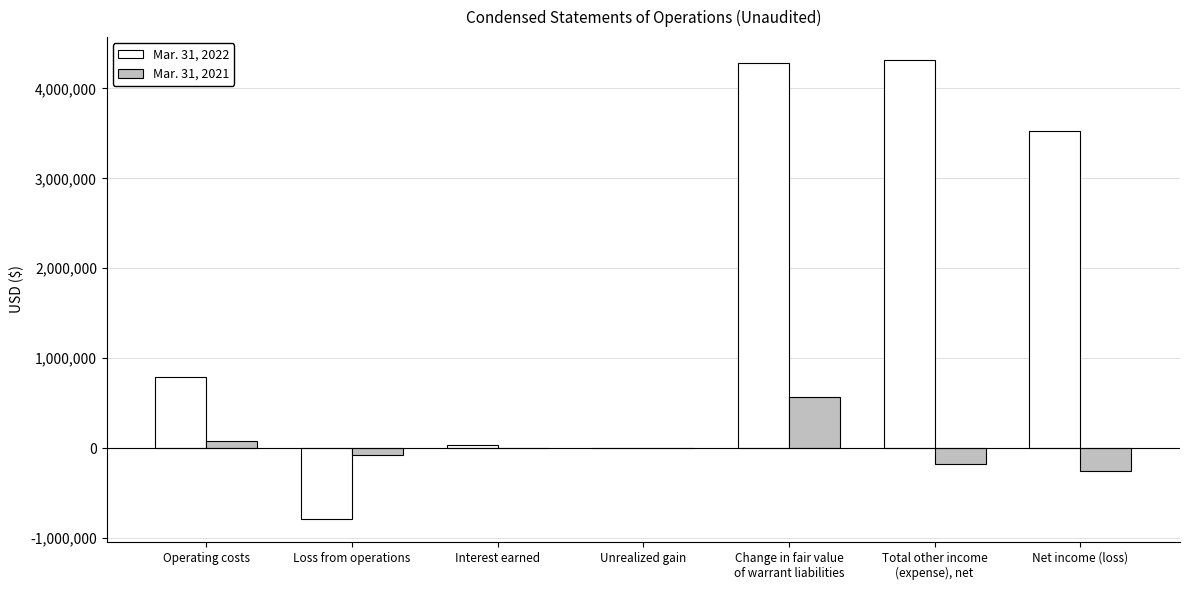

Which series has the widest spread of values?

Mar. 31, 2022